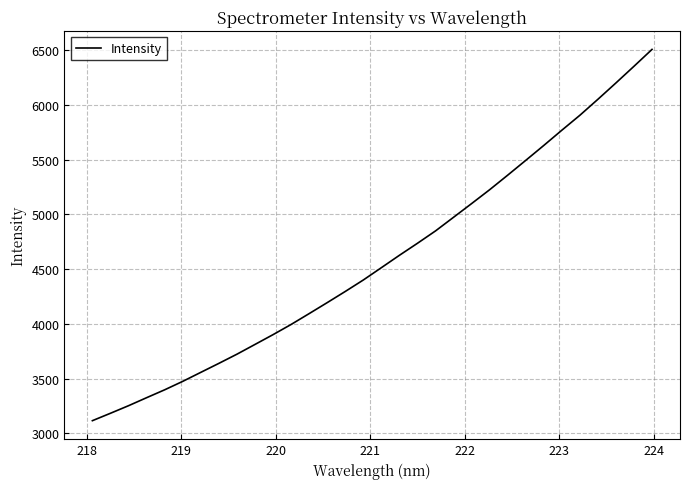

What is the smallest value displayed?

3114.8